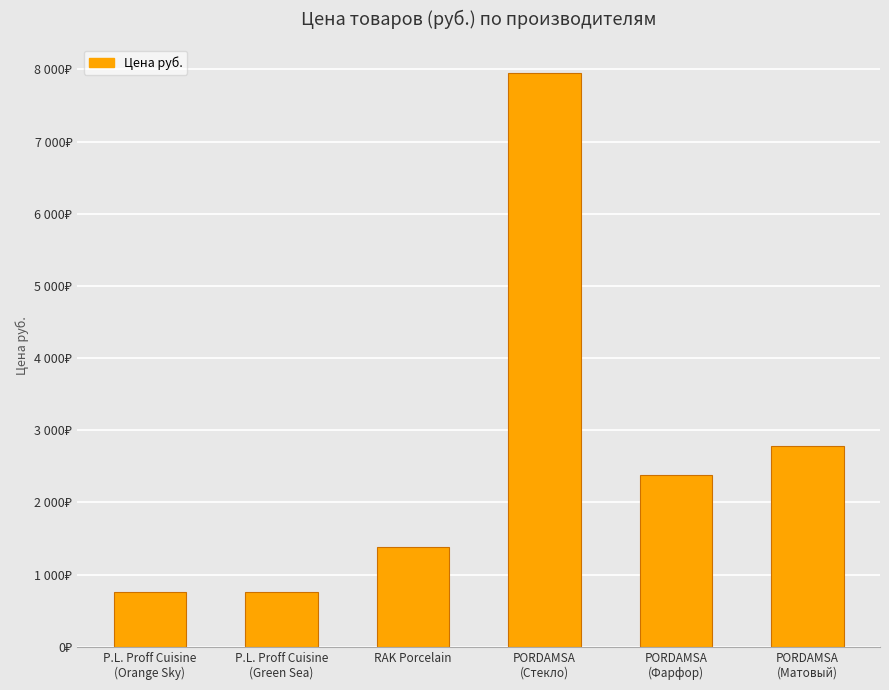

At which label is the value closest to 4349?

PORDAMSA
(Матовый)